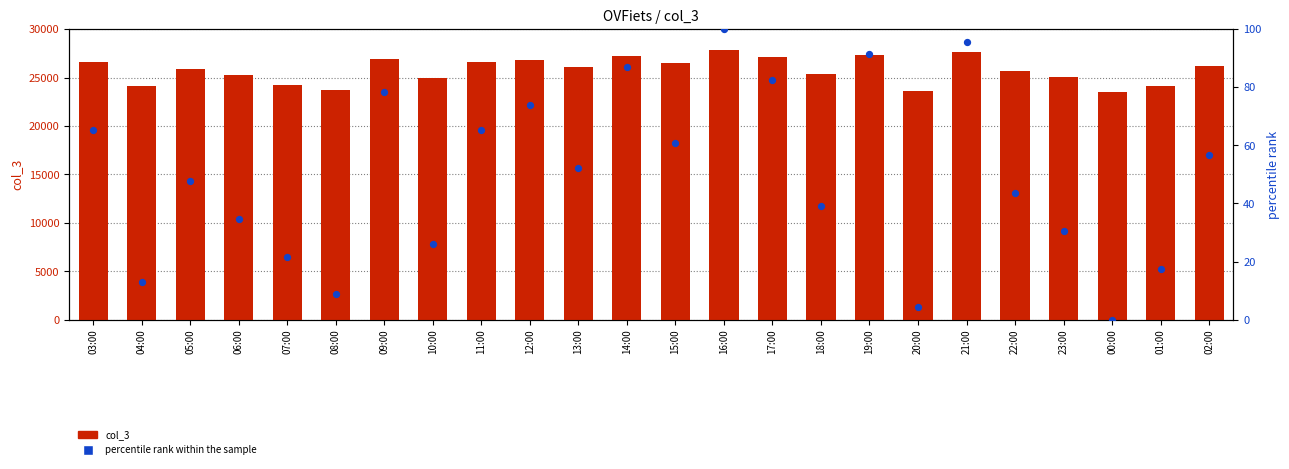

Which series reaches the minimum Y coordinate?

percentile rank within the sample